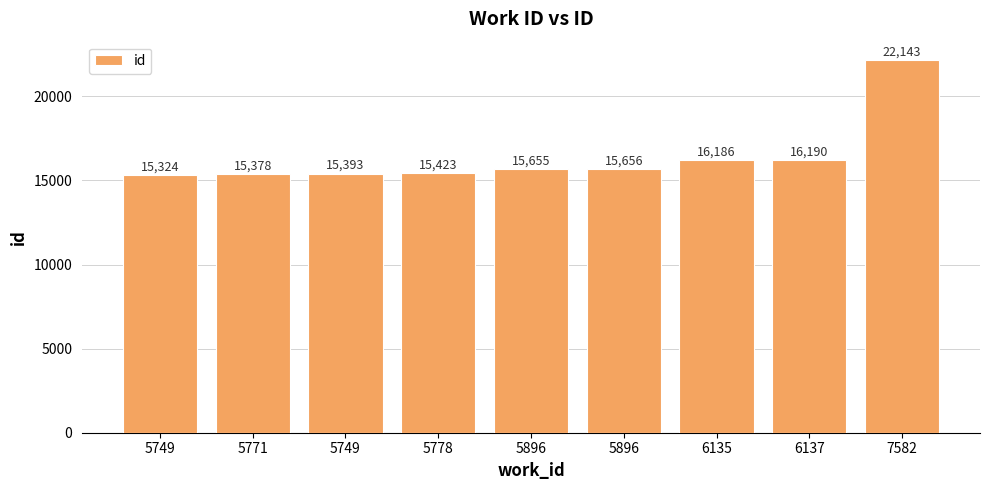

Reading left to right, transcribe all the data shown in this chart.

5749=15324	5771=15378	5749=15393	5778=15423	5896=15655	5896=15656	6135=16186	6137=16190	7582=22143